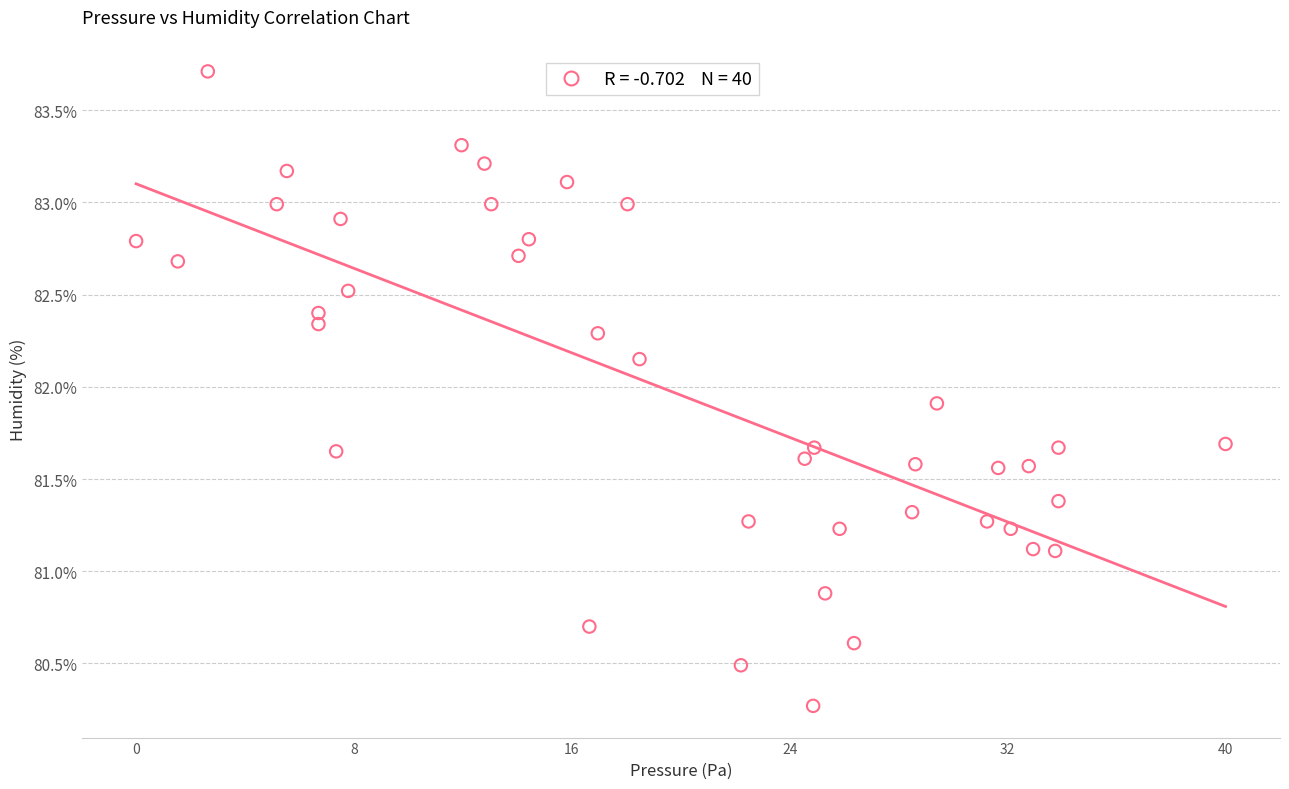

What is the range of Y values (max minus min)?

3.4